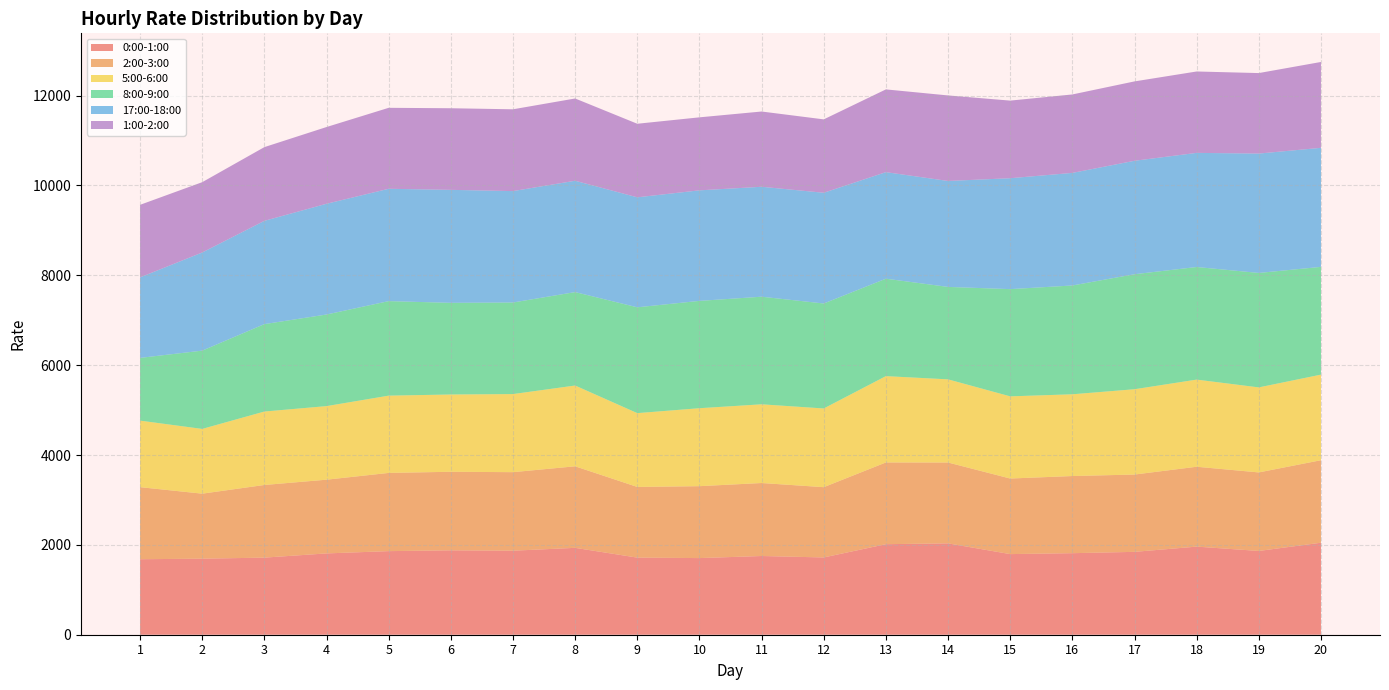

Reading right to left, transcribe all the data shown in this chart.

0:00-1:00: 2047.9	1864.5	1961.0	1844.5	1815.0	1794.4	2033.3	2015.2	1719.9	1752.0	1705.8	1716.3	1933.8	1870.3	1878.5	1860.6	1809.8	1716.1	1692.6	1680.4
2:00-3:00: 1836.5	1748.1	1777.9	1720.6	1717.2	1682.3	1799.9	1819.2	1564.3	1624.8	1600.7	1573.2	1814.9	1748.0	1748.5	1740.9	1641.0	1617.0	1447.1	1604.1
5:00-6:00: 1904.9	1892.5	1939.6	1899.0	1819.6	1829.0	1850.8	1921.4	1751.8	1751.8	1735.3	1642.8	1797.9	1738.2	1720.0	1719.9	1637.7	1634.8	1441.3	1481.0
8:00-9:00: 2398.8	2547.6	2506.6	2560.0	2421.8	2386.8	2057.8	2168.7	2336.7	2395.1	2388.9	2355.7	2079.8	2038.3	2040.3	2104.0	2039.1	1945.9	1742.5	1396.4
17:00-18:00: 2649.6	2657.1	2540.1	2525.0	2505.8	2468.7	2358.2	2371.7	2464.6	2447.0	2460.5	2447.9	2478.2	2479.6	2514.8	2500.5	2464.9	2298.7	2184.5	1792.2
1:00-2:00: 1911.0	1791.6	1811.7	1766.8	1746.1	1727.4	1903.5	1841.7	1633.6	1675.0	1624.9	1637.3	1831.2	1820.6	1816.5	1802.1	1708.0	1640.8	1564.9	1614.7